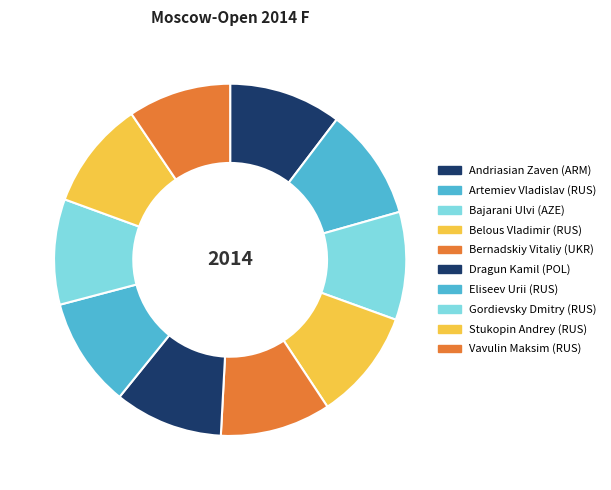

Count the number of slices in the pie.

10